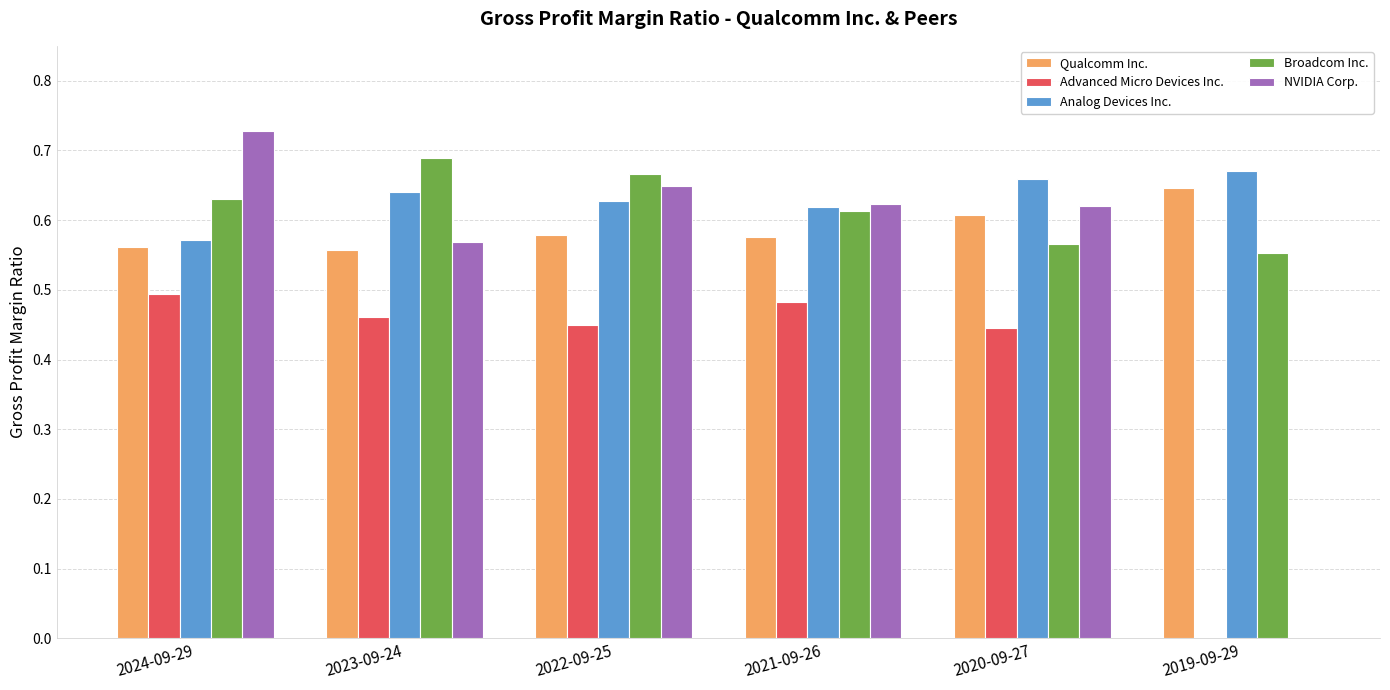

What is the total value across all series at 2024-09-29?

3.0